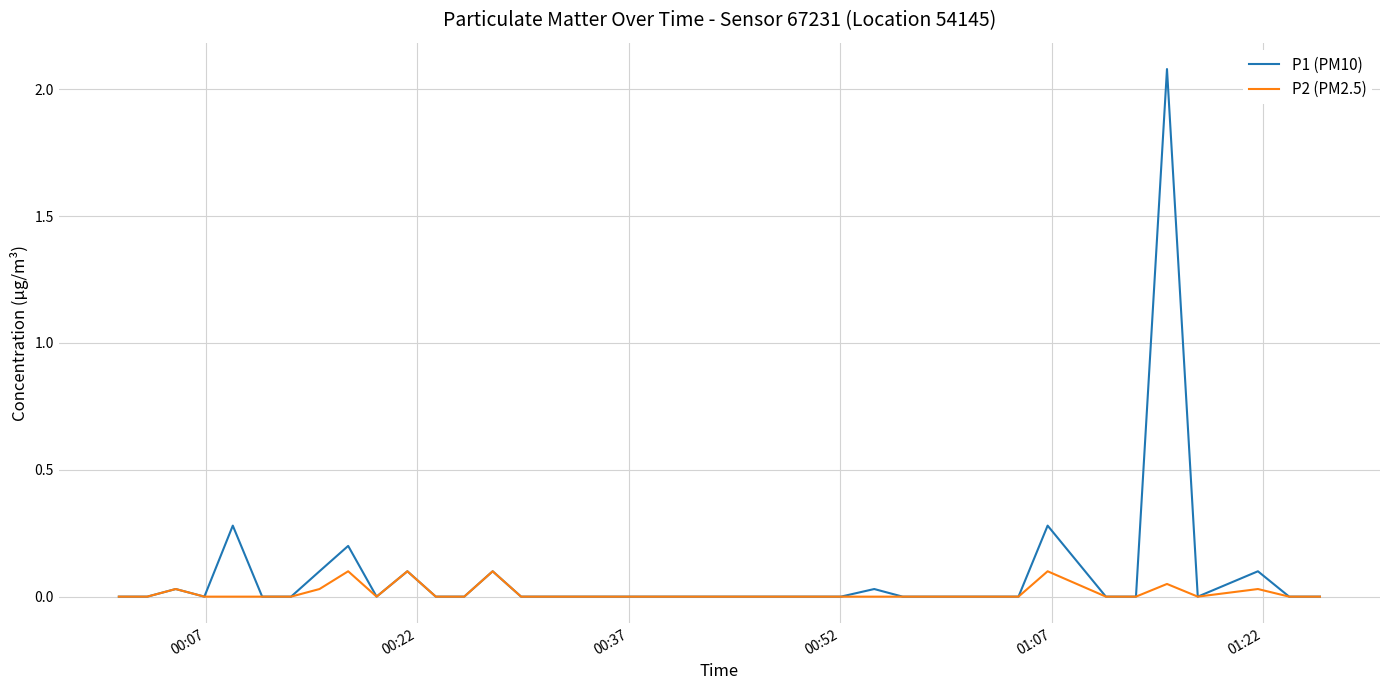

List the series in order of their peak value, highest first.

P1 (PM10), P2 (PM2.5)